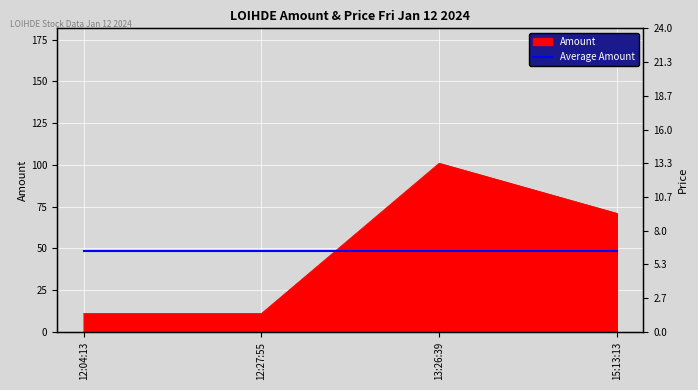

The value of Price at 13:26:39 is 12.0. True or false?

True